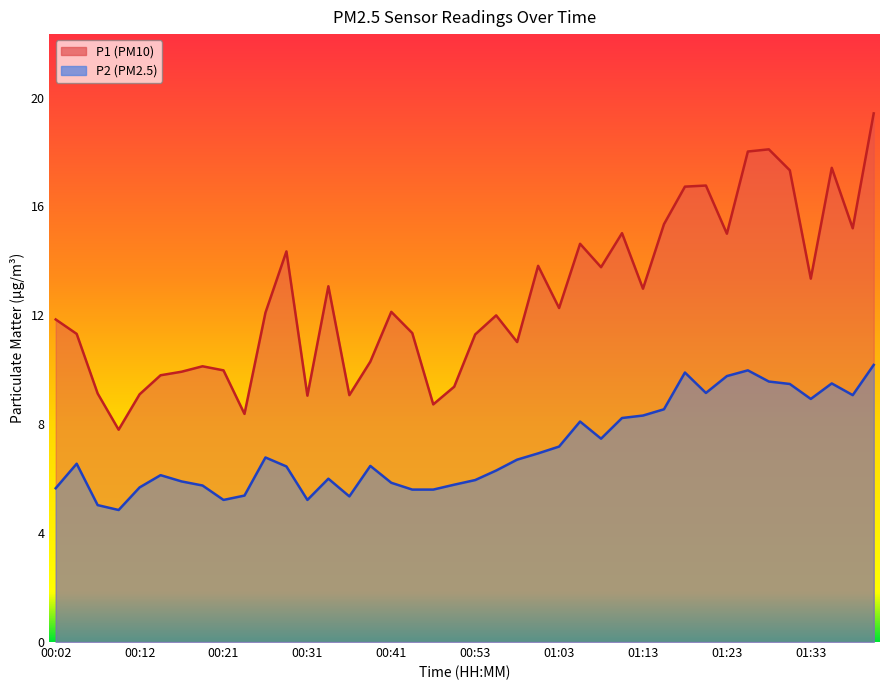

Is it true that P1 equals 9.9 at 00:17?

True